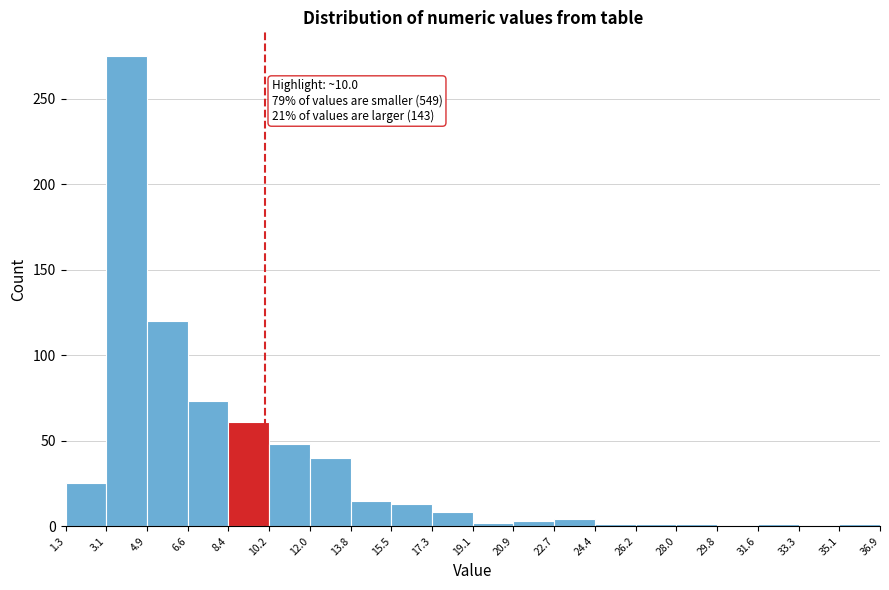

Over which range of the x-axis is the bar tallest?

3.1 to 4.9